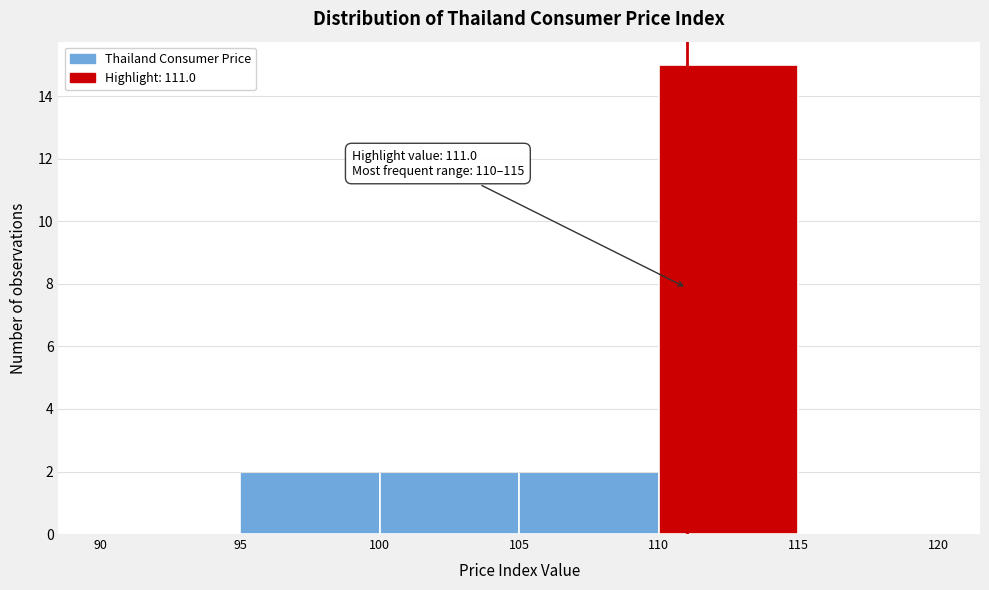

Which range on the x-axis has the tallest bar?

110 to 115